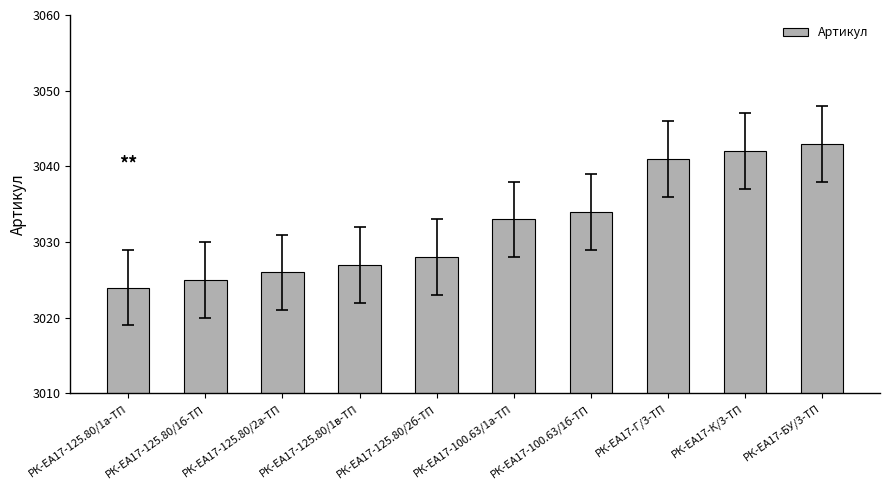

Which label corresponds to the largest value in the chart?

РК-ЕА17-БУ/3-ТП